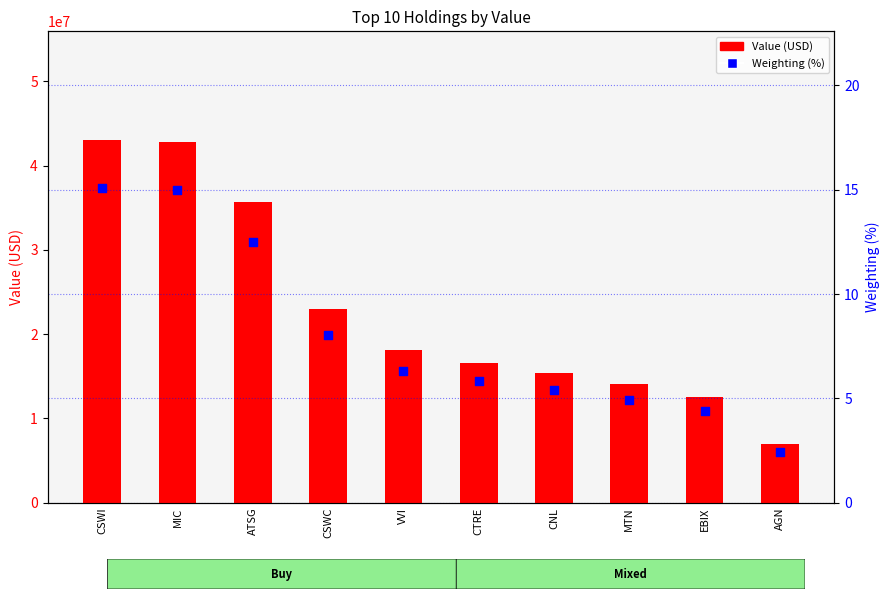

Is the value of Weighting (%) at CNL greater than the value of Value (USD) at EBIX?

No